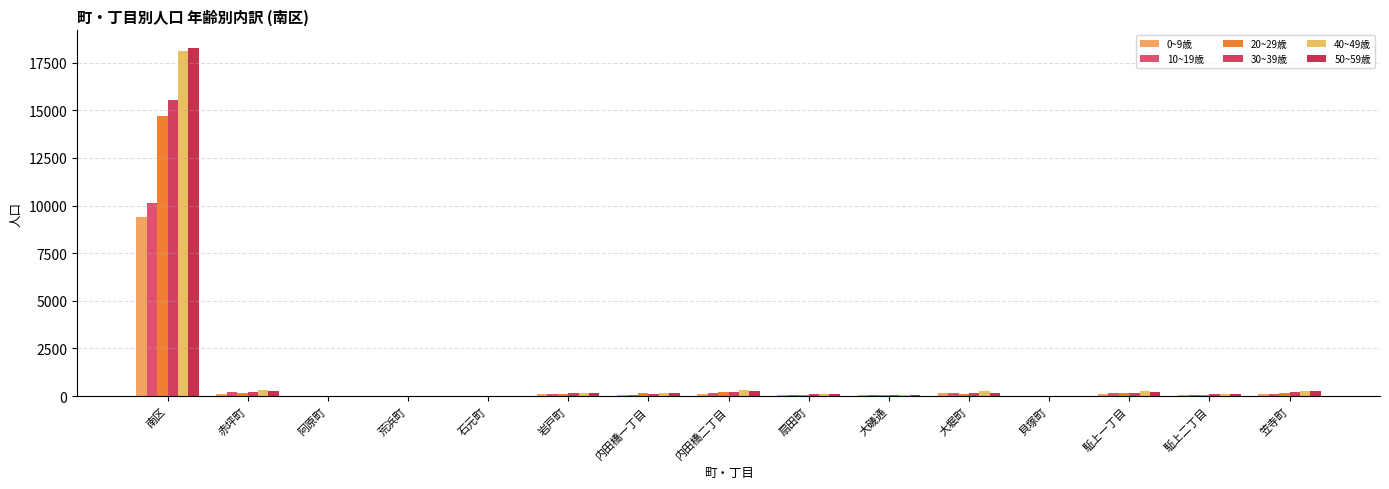

What are all the series names shown in the legend?

0~9歳, 10~19歳, 20~29歳, 30~39歳, 40~49歳, 50~59歳